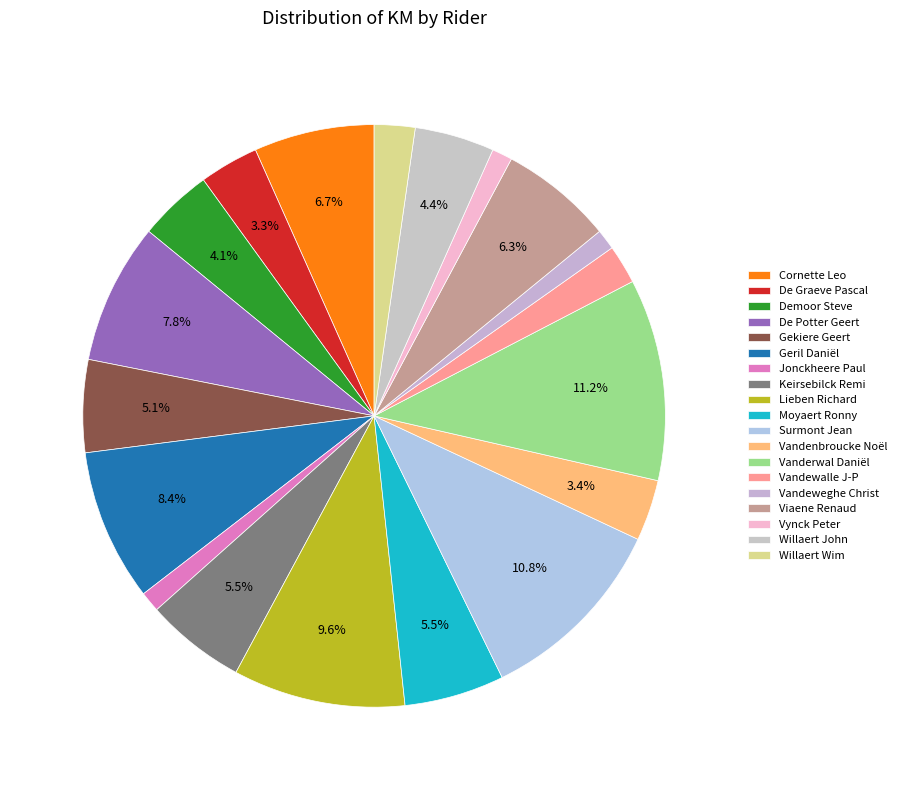

What percentage do Vandeweghe Christ and Surmont Jean together represent?

11.9%